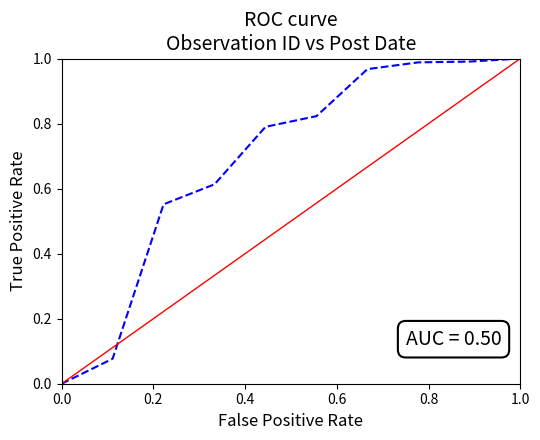

What is the maximum value shown in the chart?

1.0